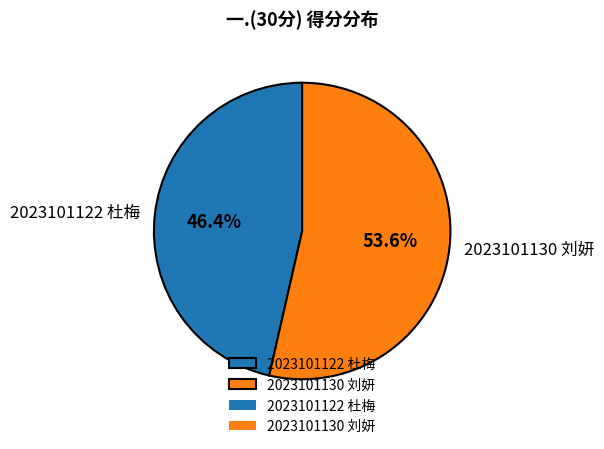

To the nearest percent, what is the difference between the 2023101122 杜梅 and 2023101130 刘妍 slice percentages?

7%